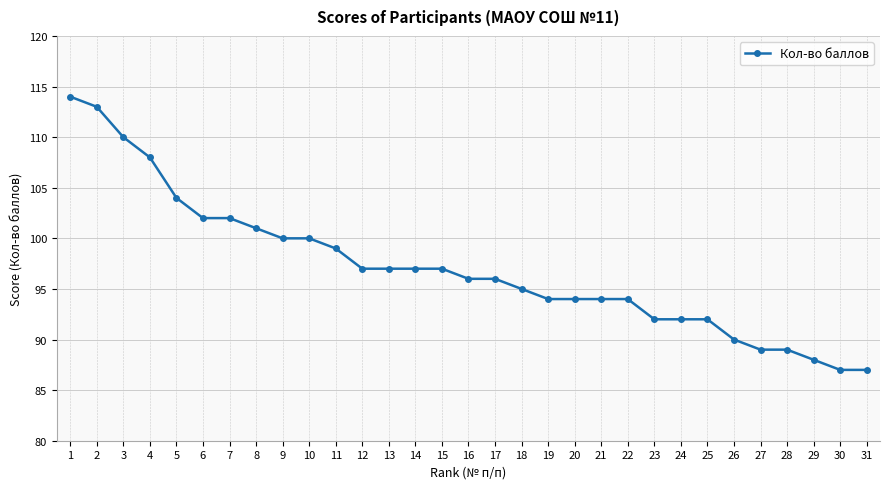

What is the average value?

97